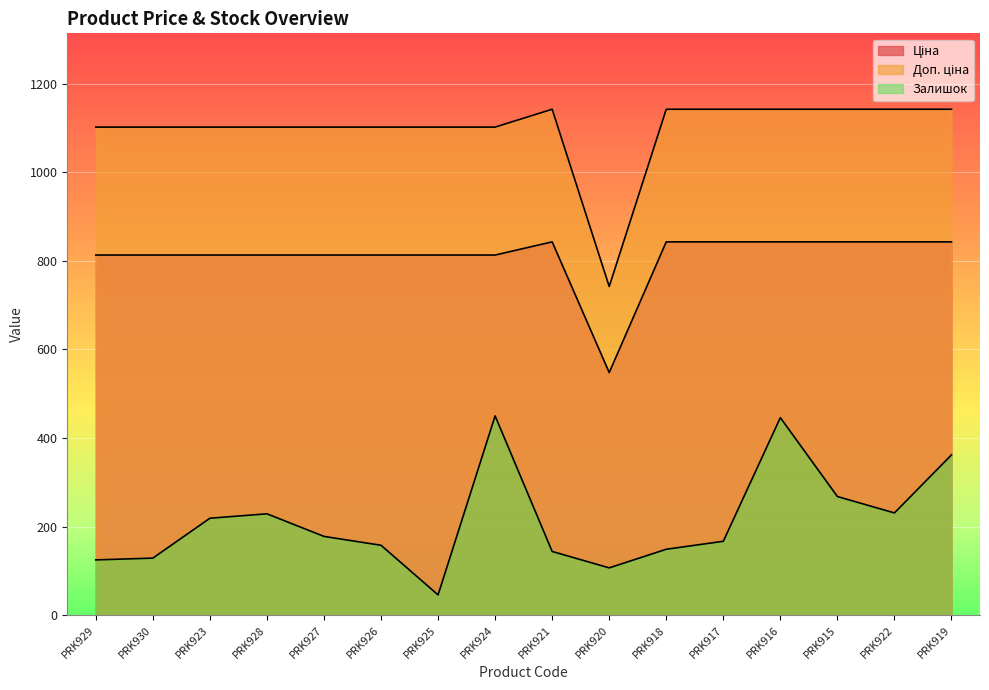

What is the average value of the Ціна series?

809.5